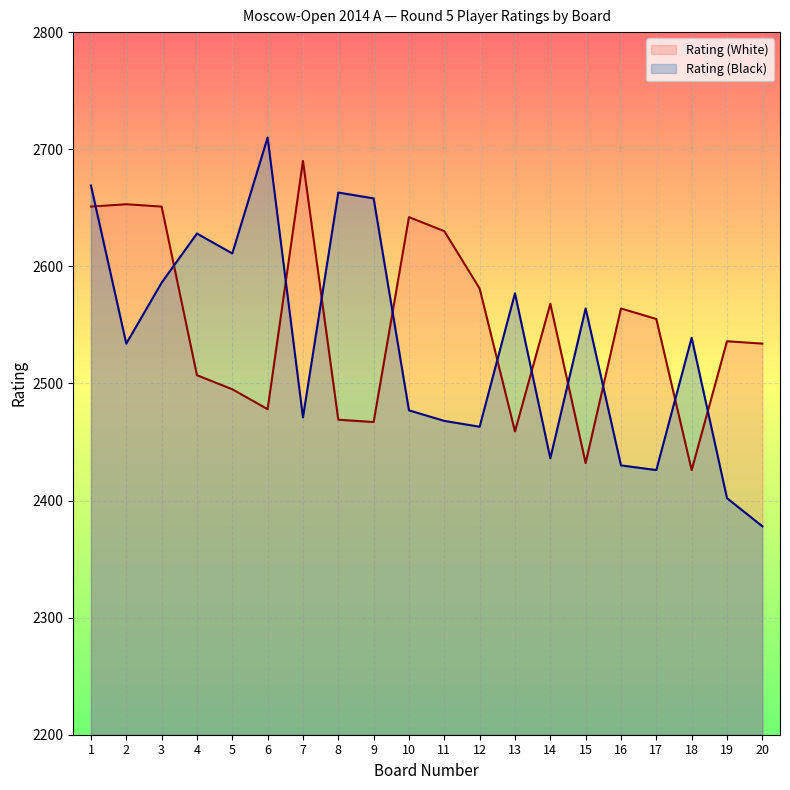

Is it true that Rating (White) equals 2642 at 10?

True